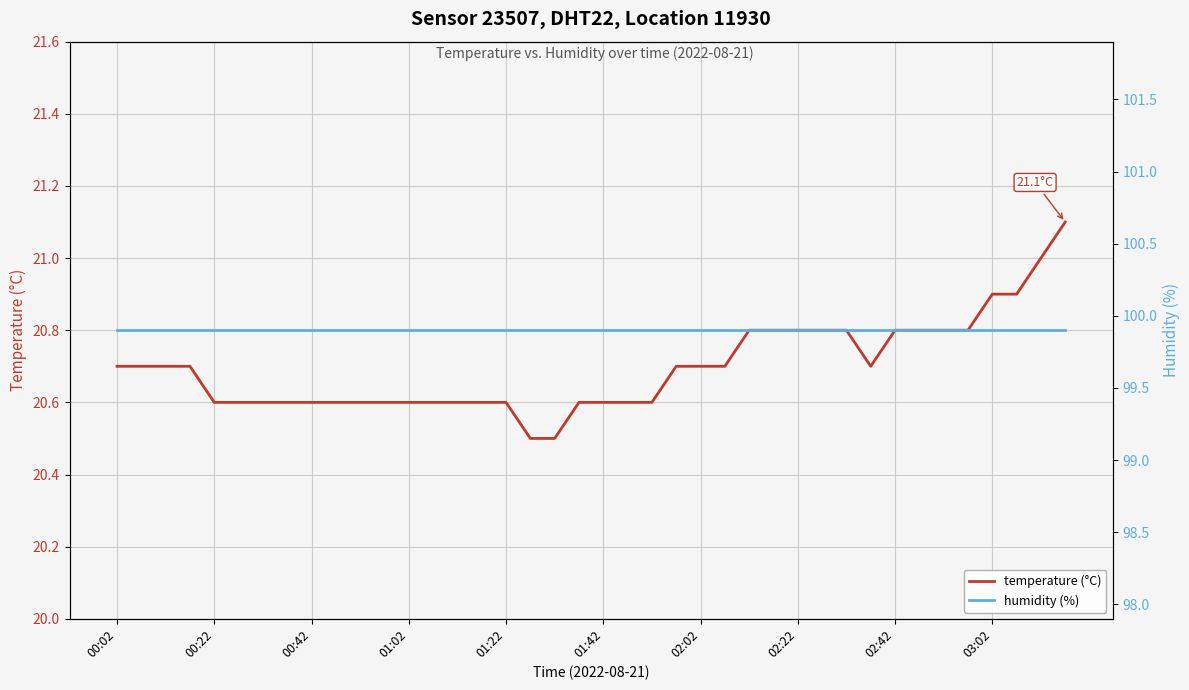

Rank the series by their maximum value, from lowest to highest.

temperature (°C), humidity (%)